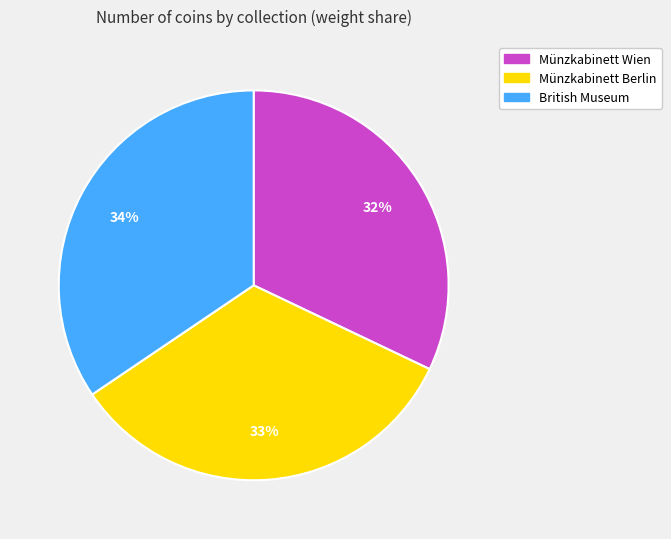

Rank the categories by value from highest to lowest.

British Museum, Münzkabinett Berlin, Münzkabinett Wien